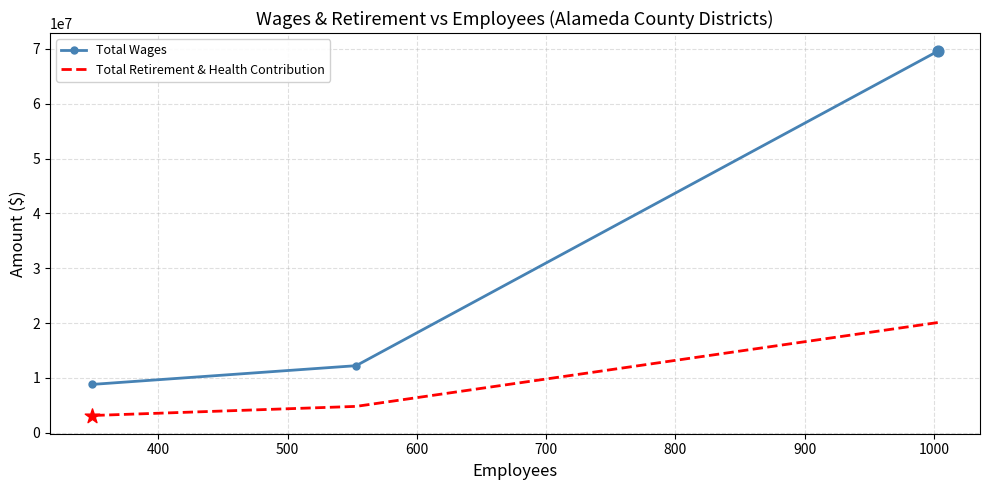

Which series has the largest total across all categories?

Total Wages